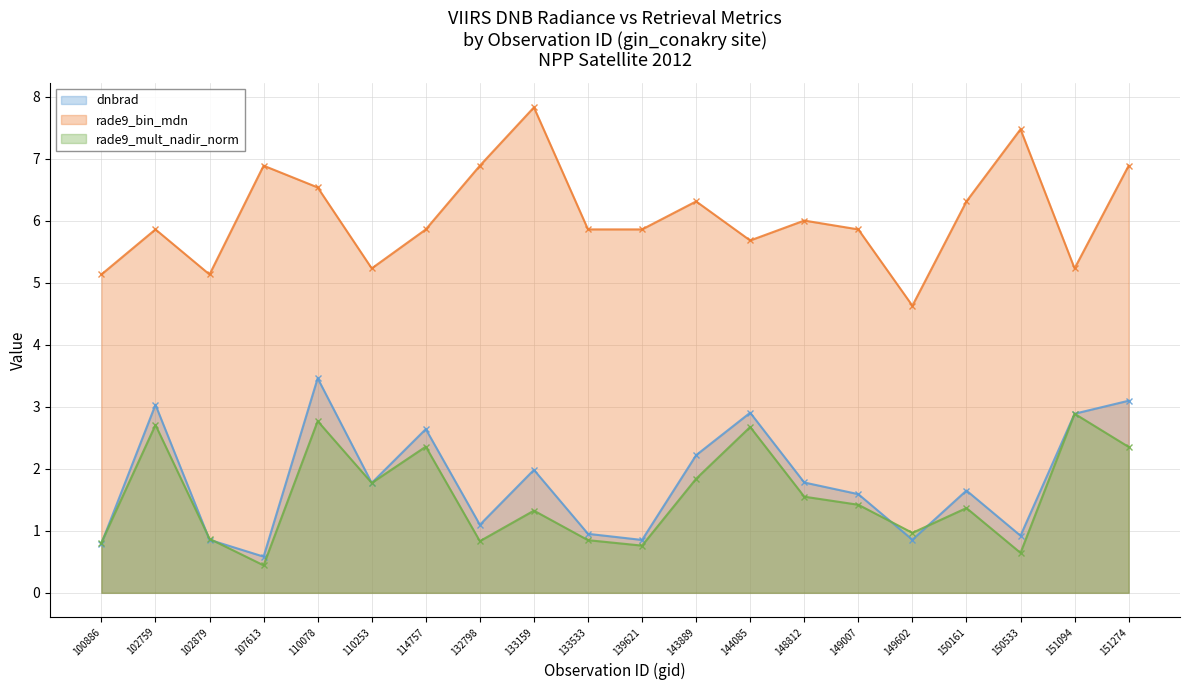

Does the chart have visible grid lines?

Yes